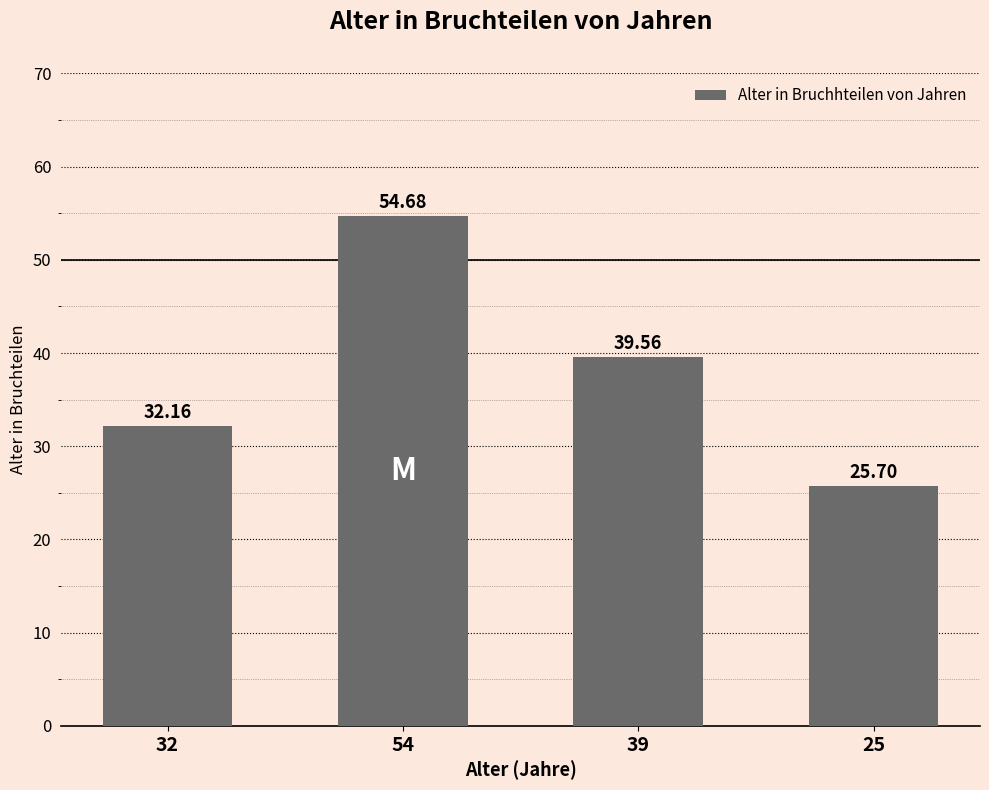

How many series are shown in this chart?

1